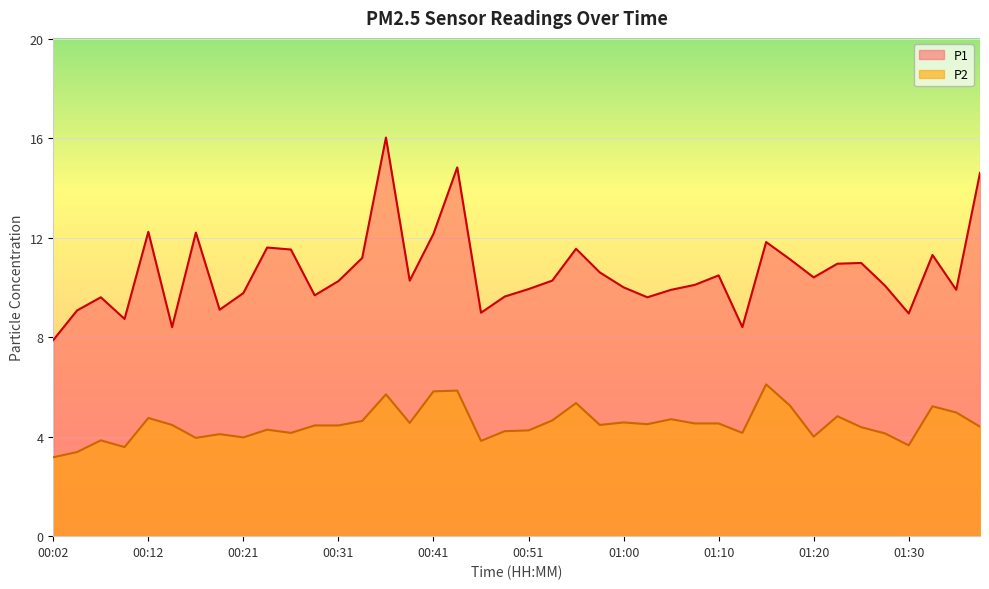

Rank the series at 01:05 from lowest to highest value.

P2, P1